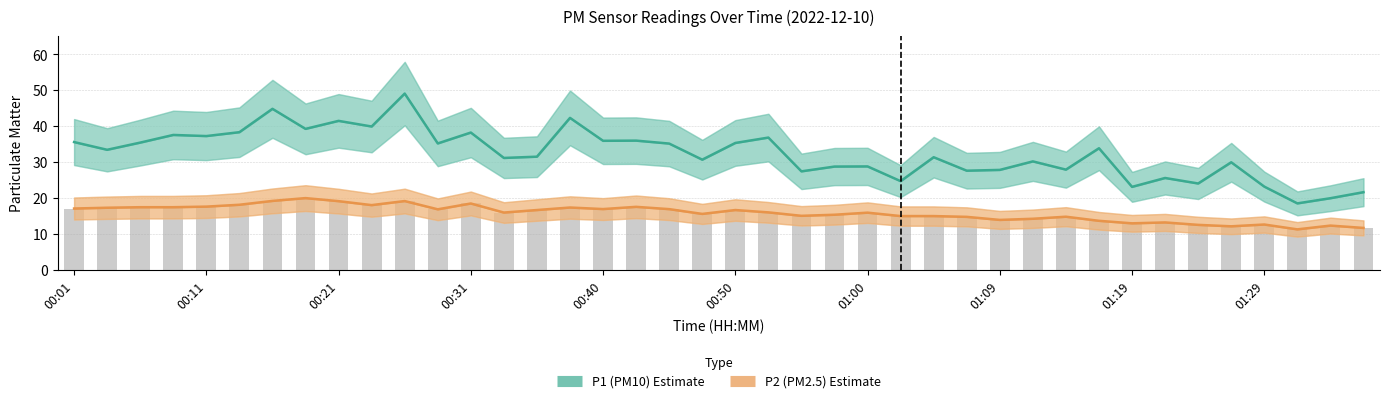

Are the bars grouped side by side (vs. stacked)?

Yes